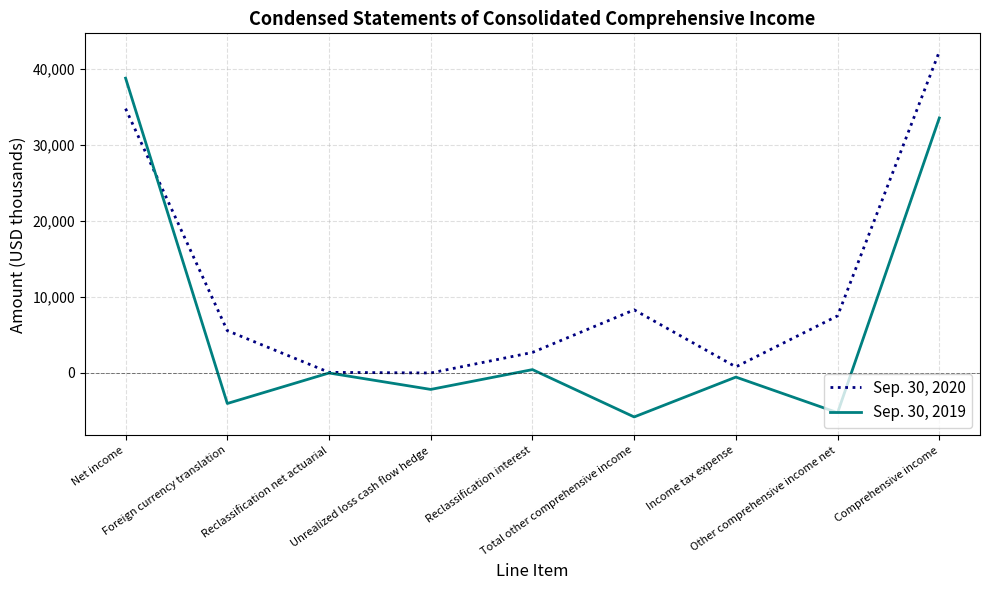

Which series has the largest range (max minus min)?

Sep. 30, 2019